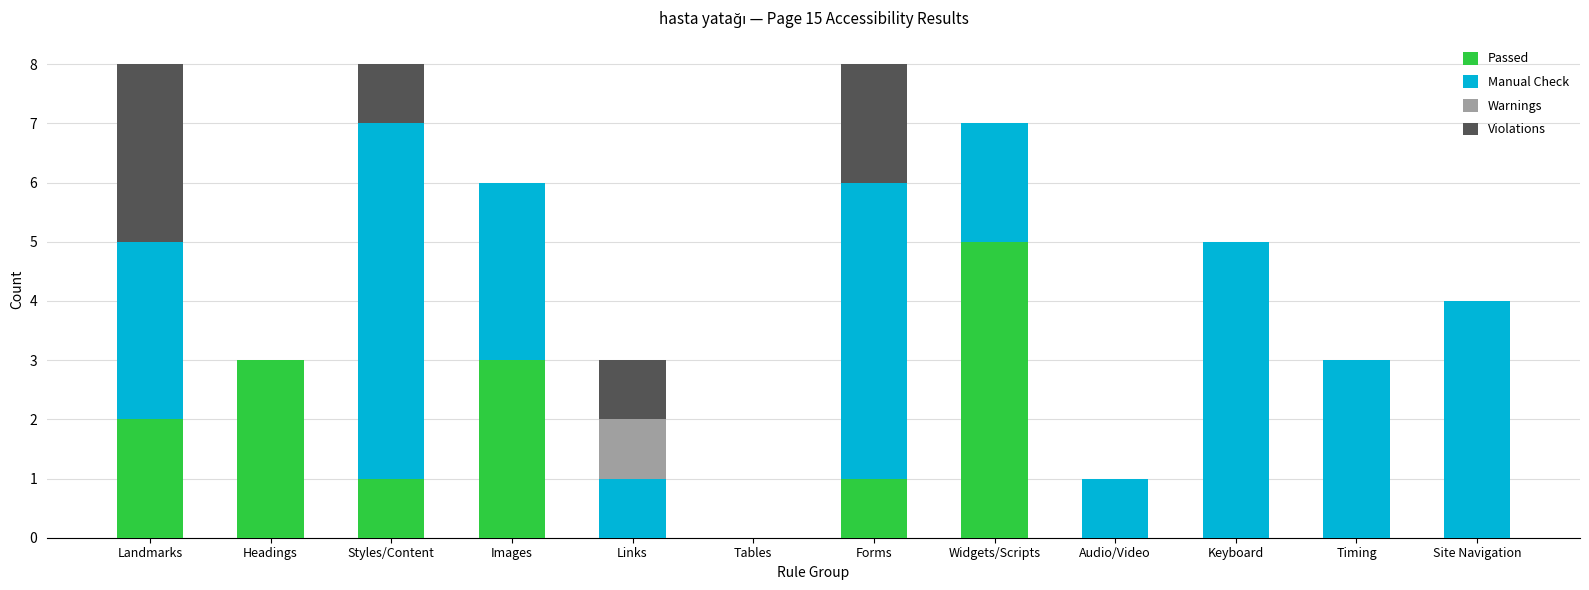

Does the chart contain stacked bars?

Yes